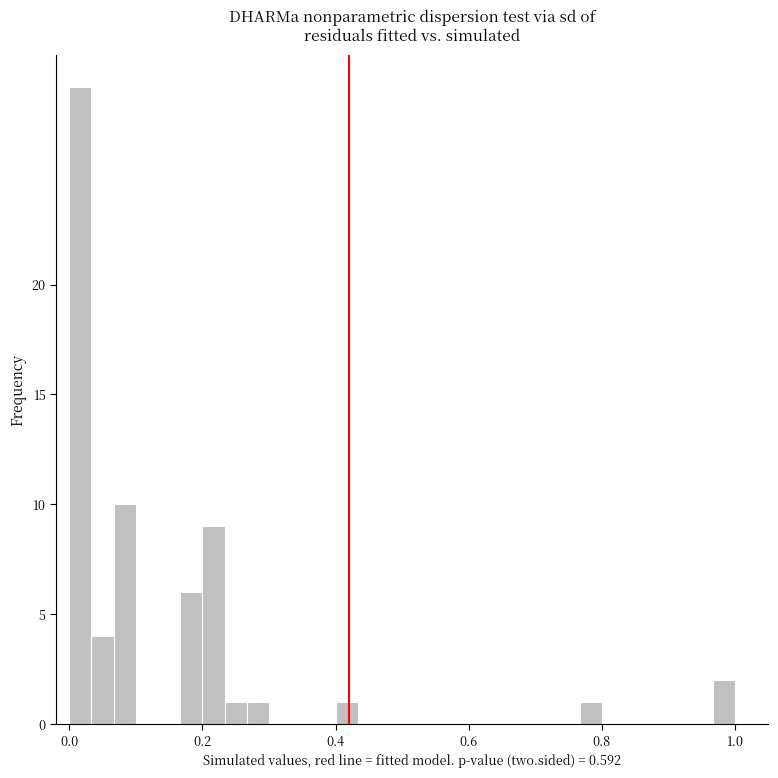

Read against the x-axis, roughly where is the centre of the tallest bar?

0.02